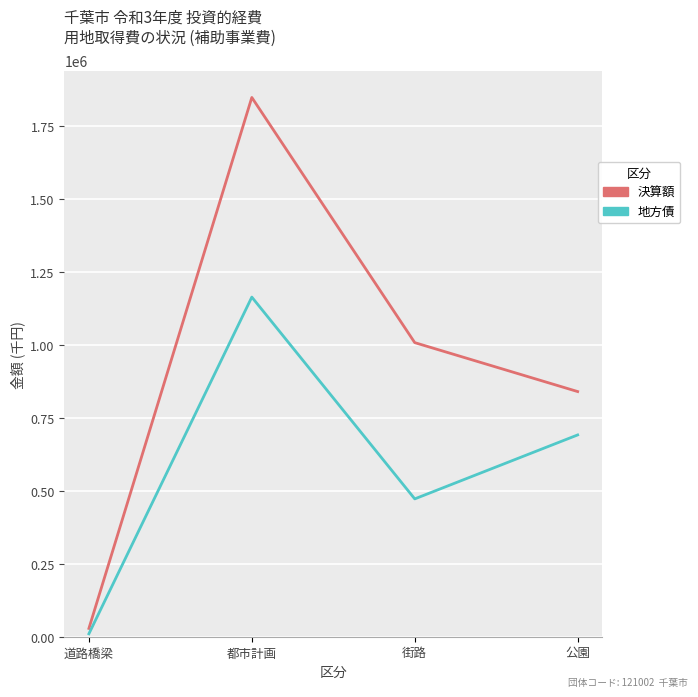

In 地方債, how many points are higher than both neighbors (excluding endpoints)?

1